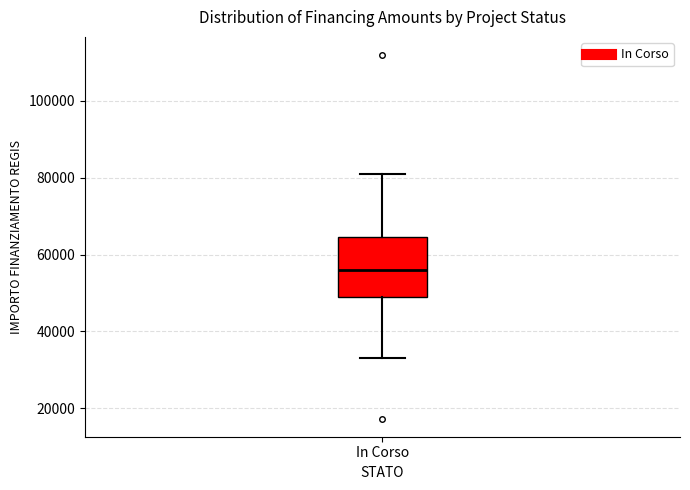

Where does the median line of the box for In Corso sit on the y-axis? The values are not printed on the chart, so give them approximately, as read against the axis.

56000